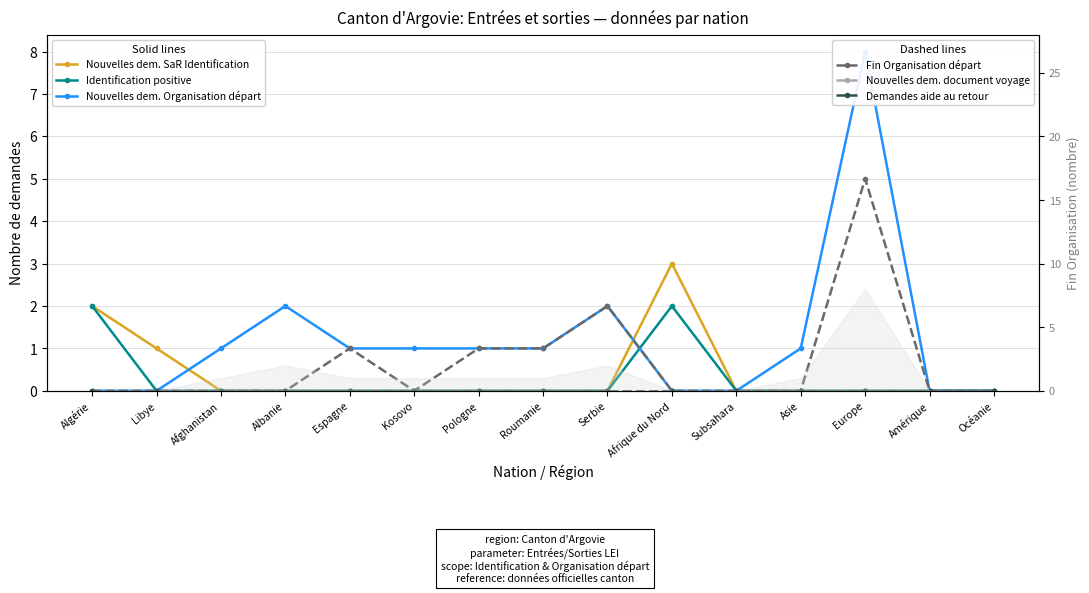

How many values in the Nouvelles dem. Organisation départ series are below 1?

6